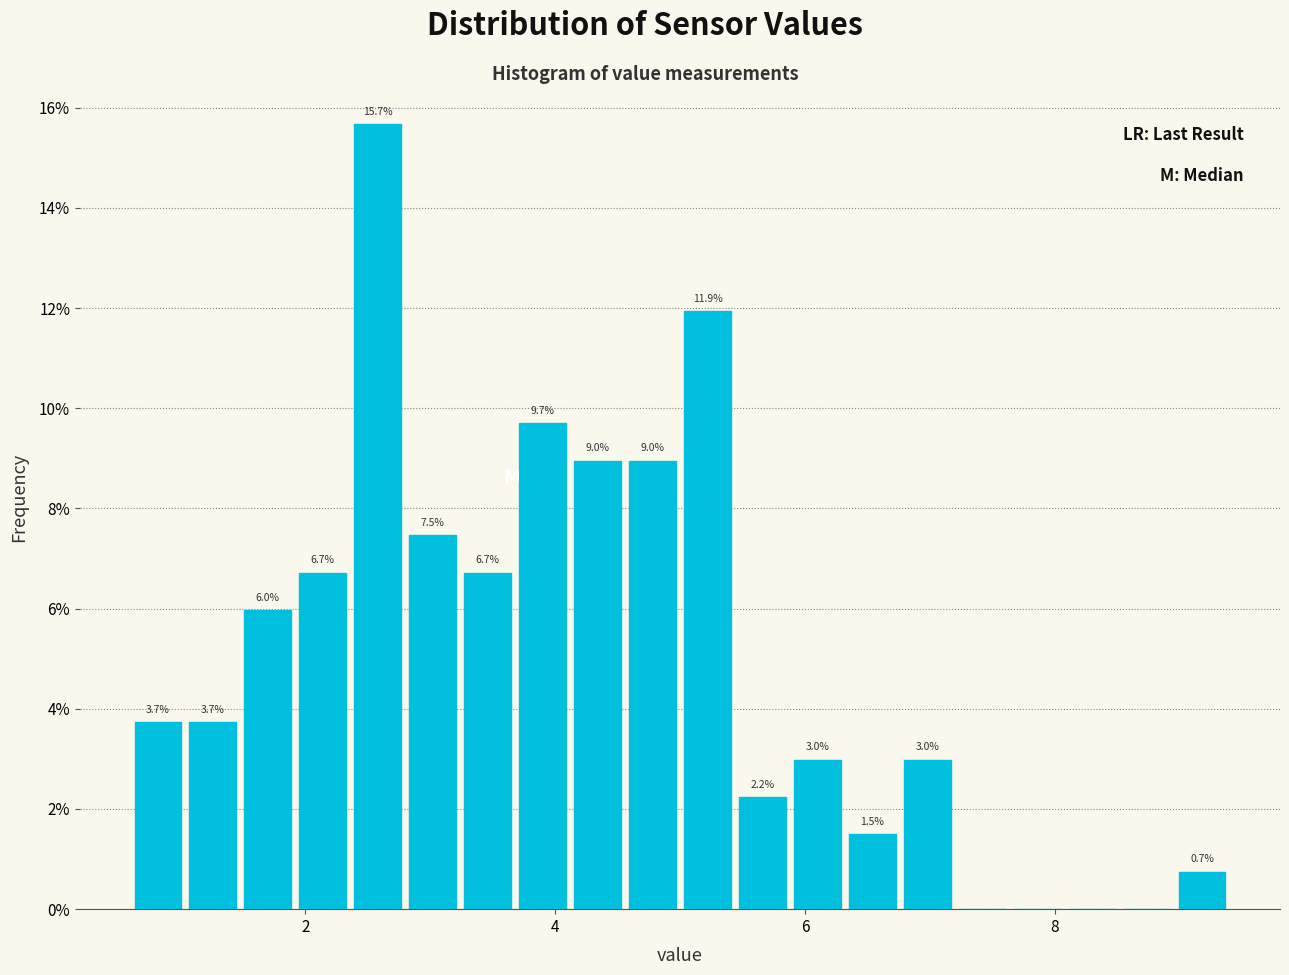

Read against the x-axis, roughly where is the centre of the tallest bar?

2.6